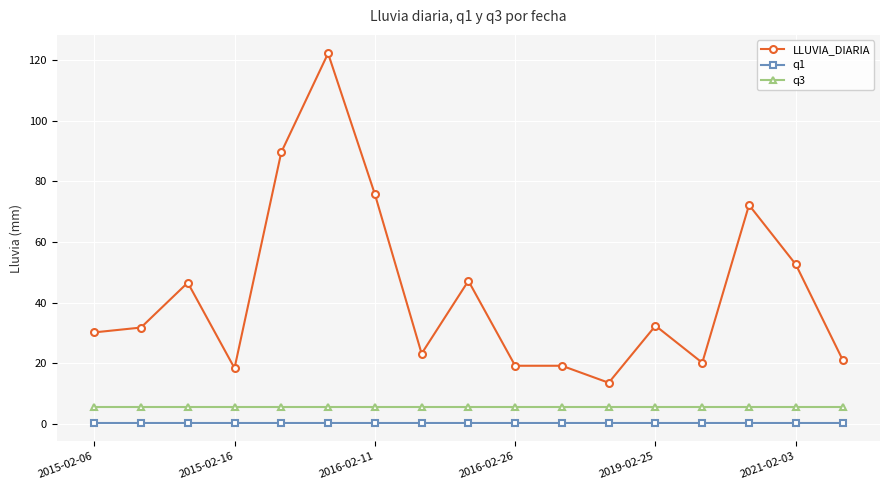

How many distinct data groups are displayed?

3